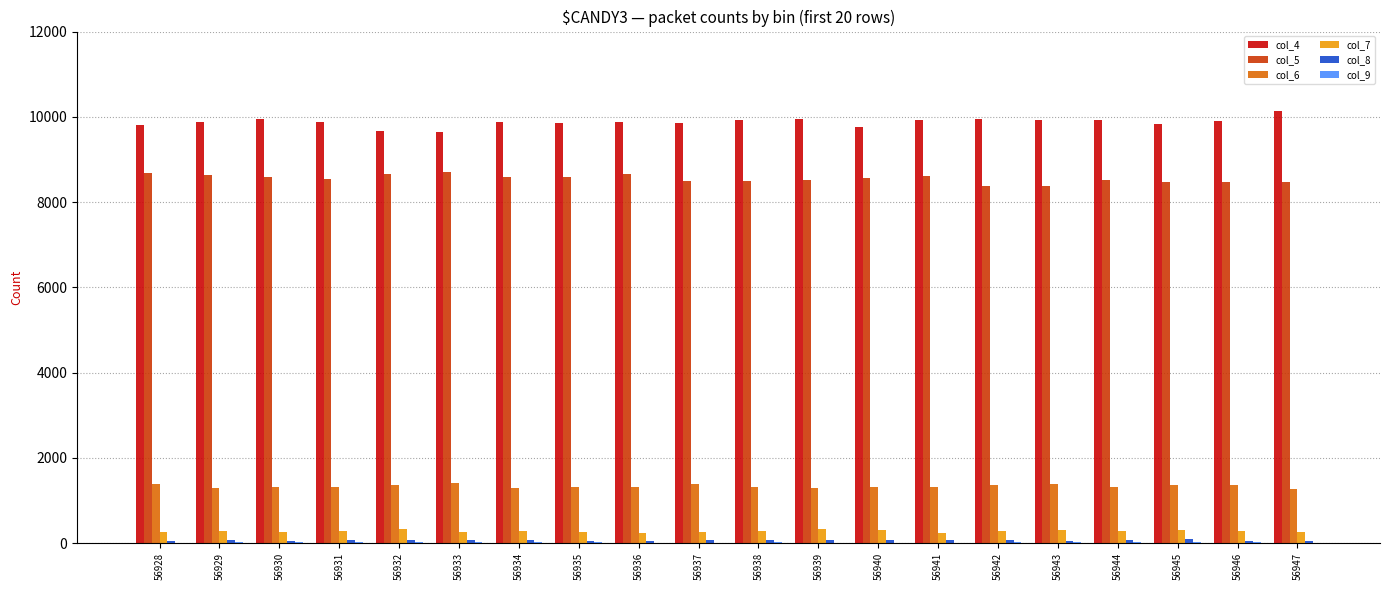

What value does the col_6 series have at 56940, to the nearest 50?

1300